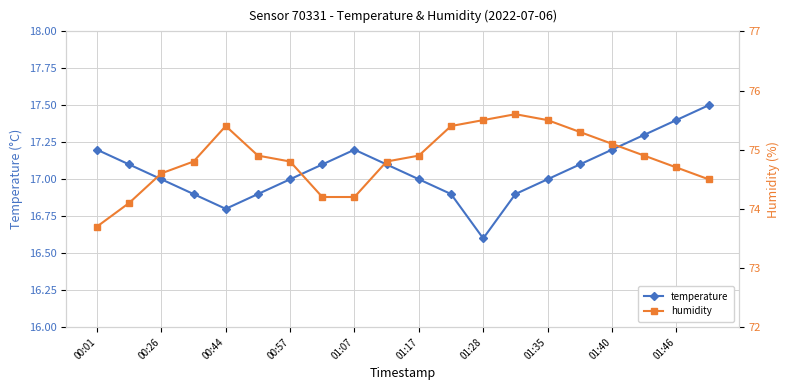

True or false: humidity has more than 1 points higher than both neighbors.

True